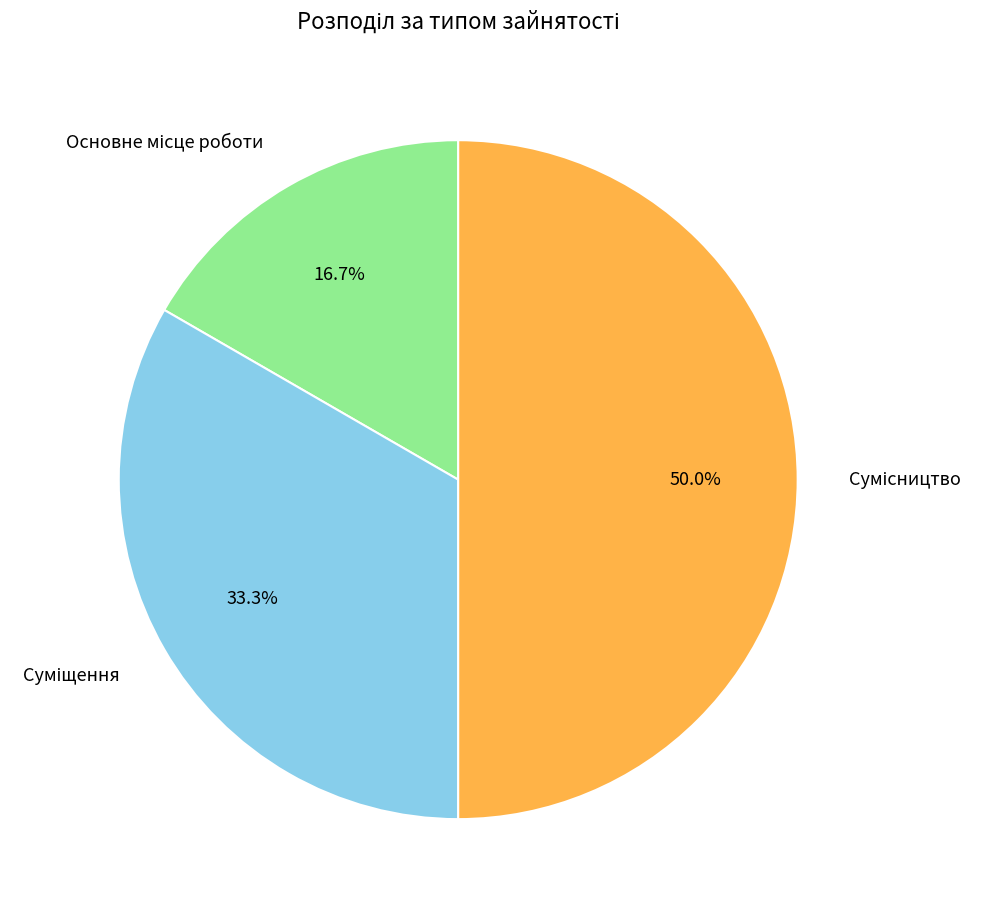

Count the number of slices in the pie.

3